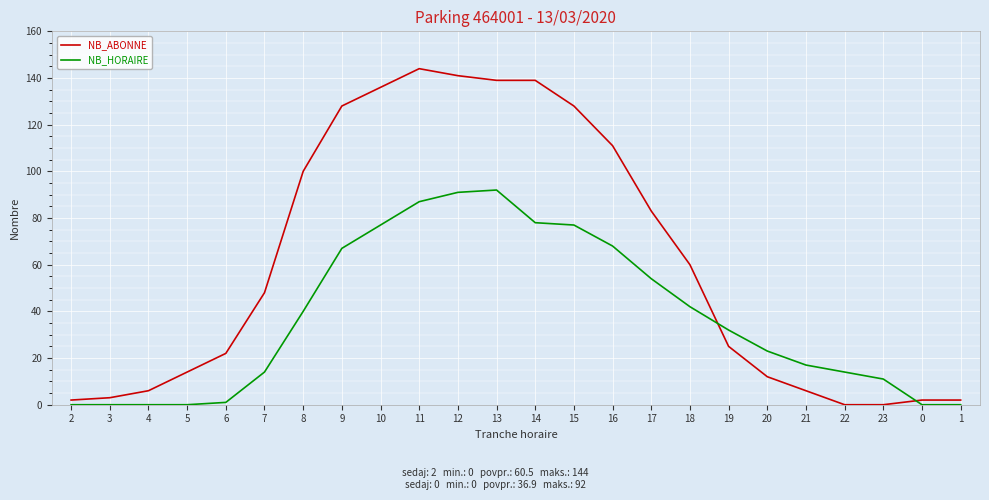

Between which two adjacent categories do NB_ABONNE and NB_HORAIRE first intersect?

18 and 19